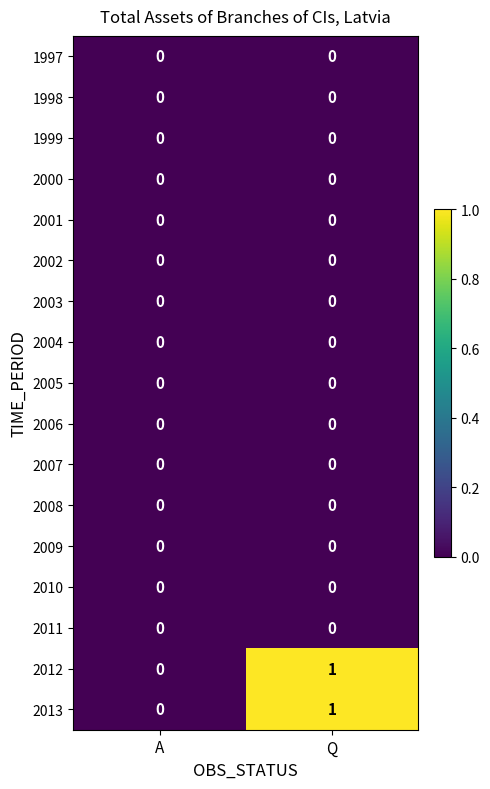

The value of 2010 at A is 0. True or false?

True